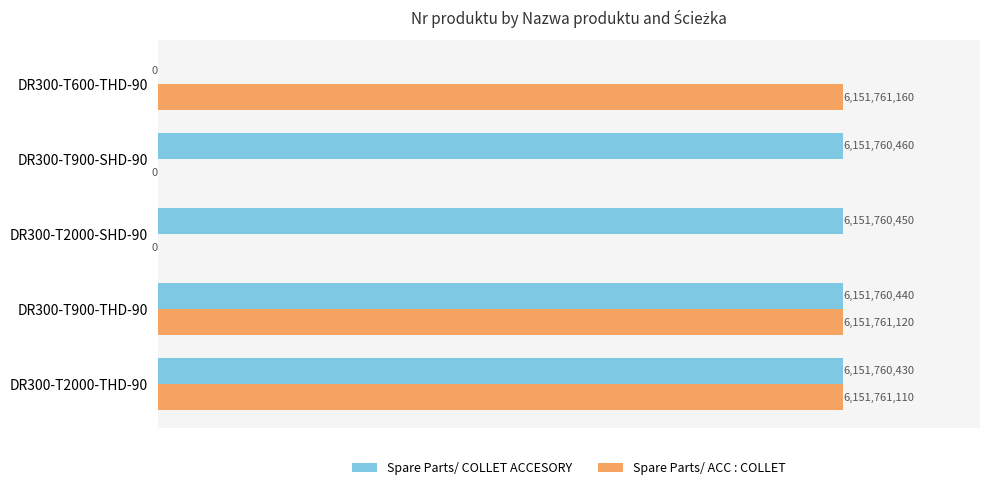

What are all the series names shown in the legend?

Spare Parts/ COLLET ACCESORY, Spare Parts/ ACC : COLLET